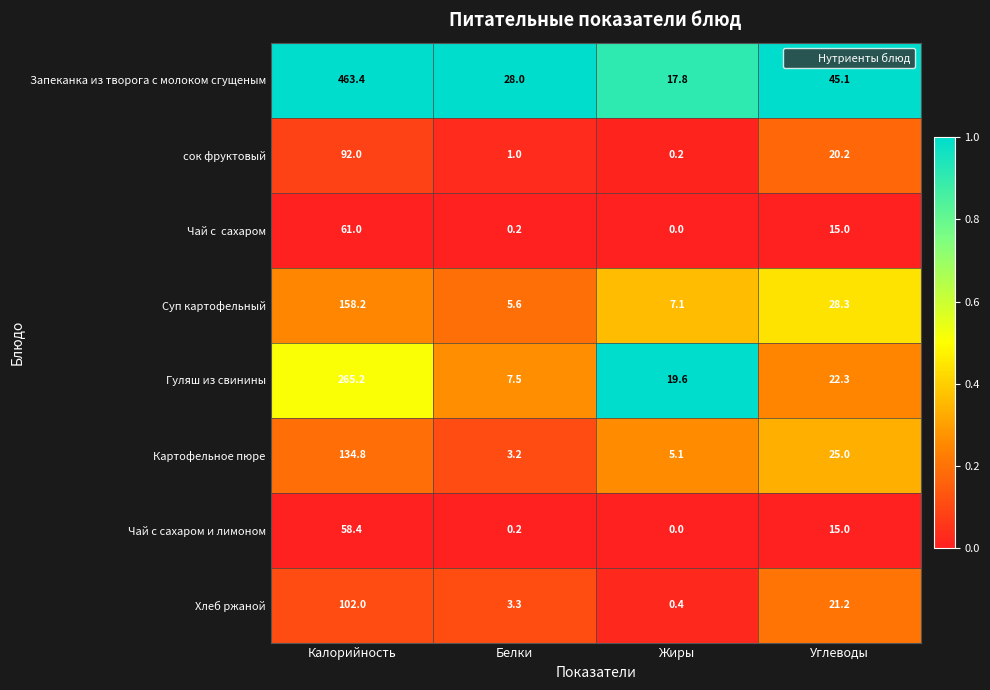

What value does the Картофельное пюре series have at Белки?

3.2